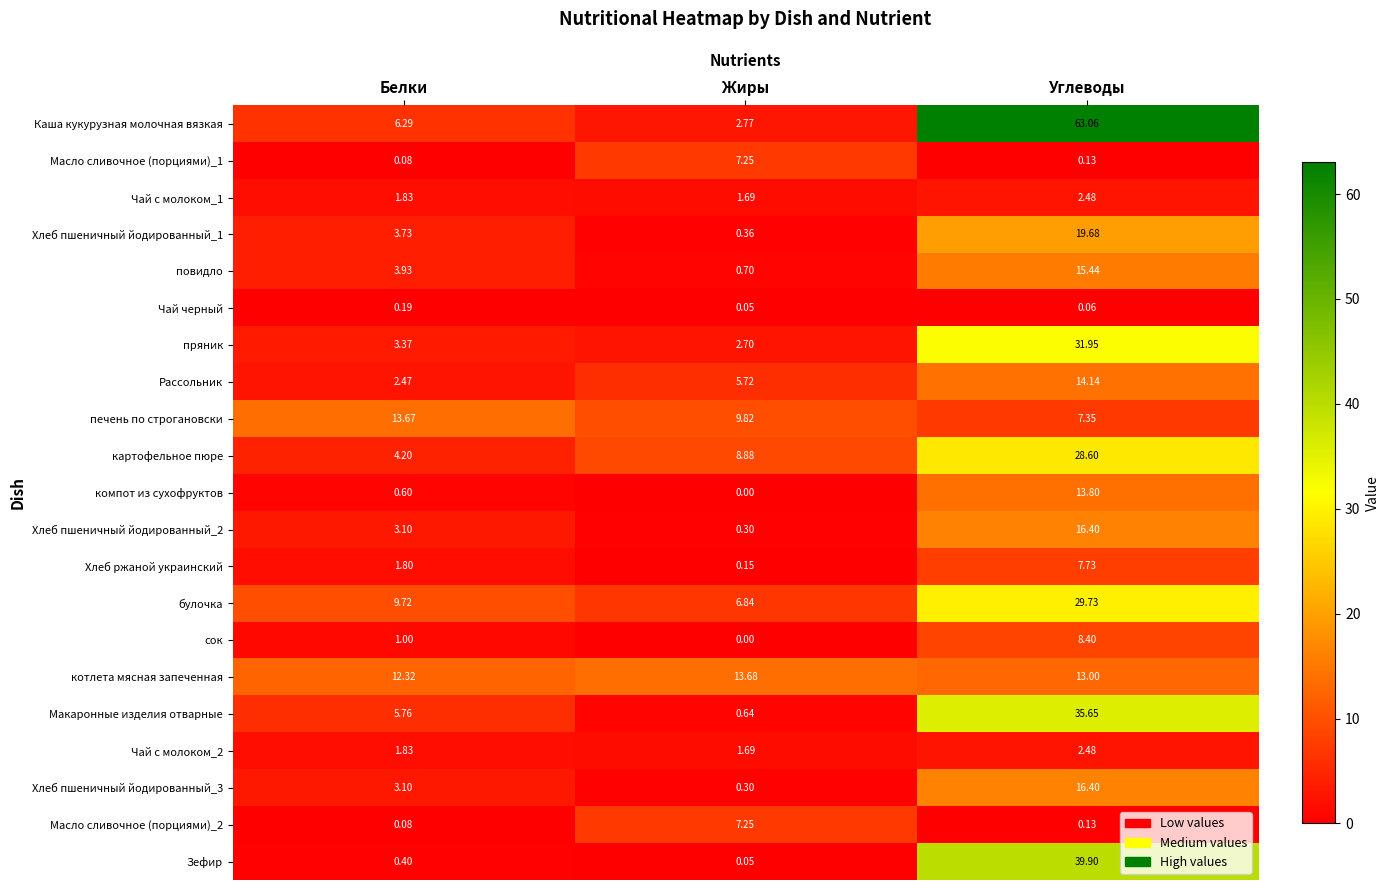

Which series has the largest range (max minus min)?

Каша кукурузная молочная вязкая